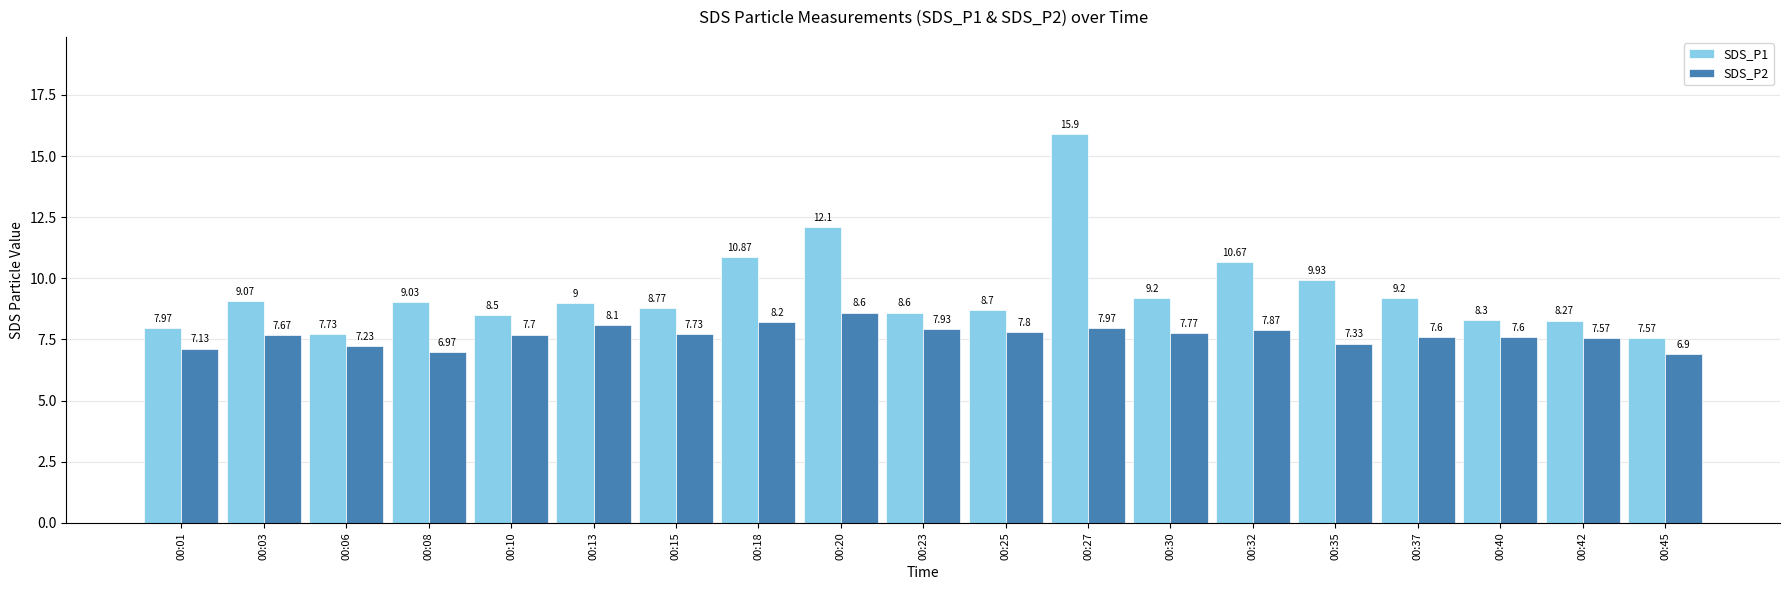

What is the difference between the highest and lowest values at 00:32?

2.8